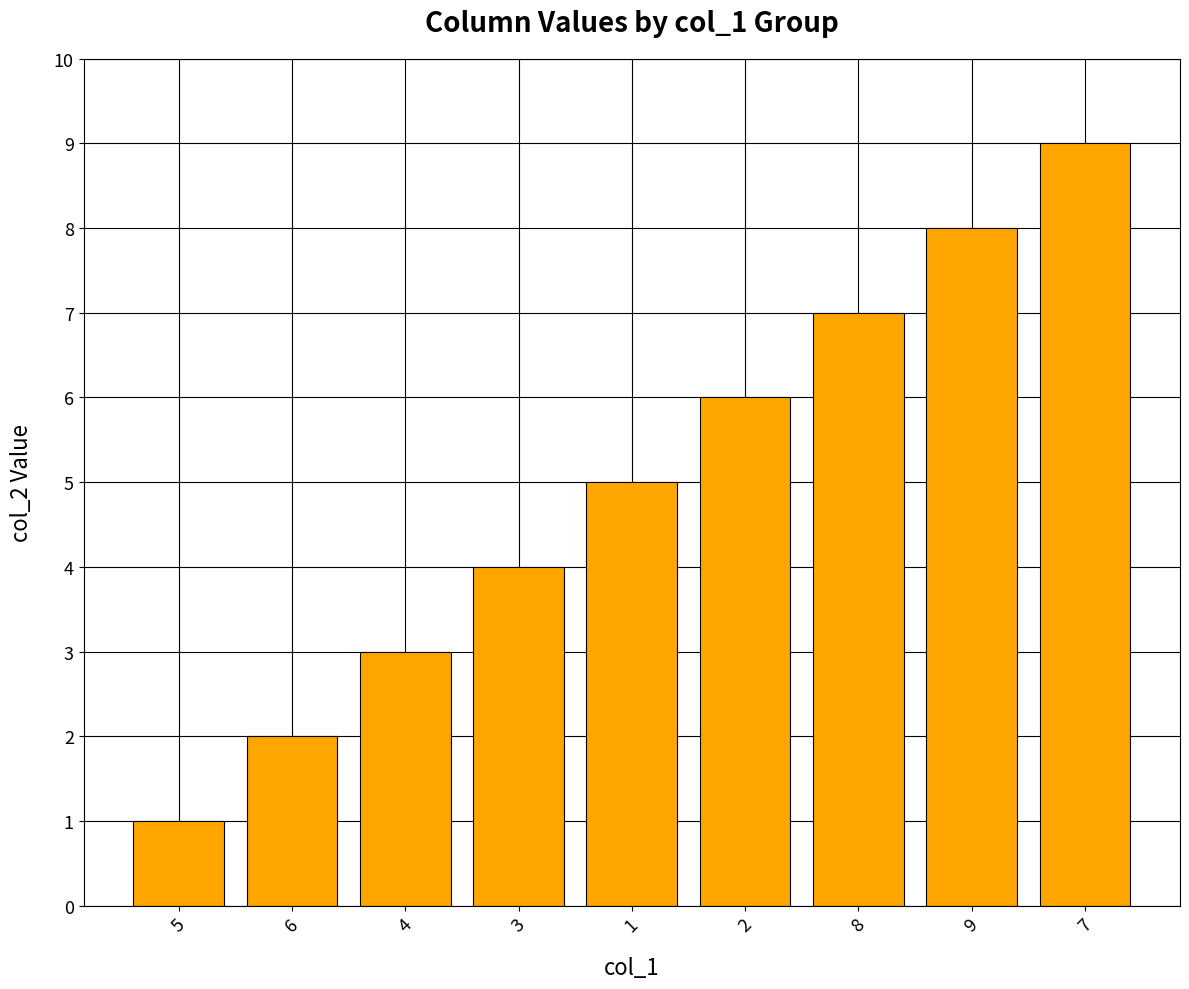

What is the minimum value shown in the chart?

1